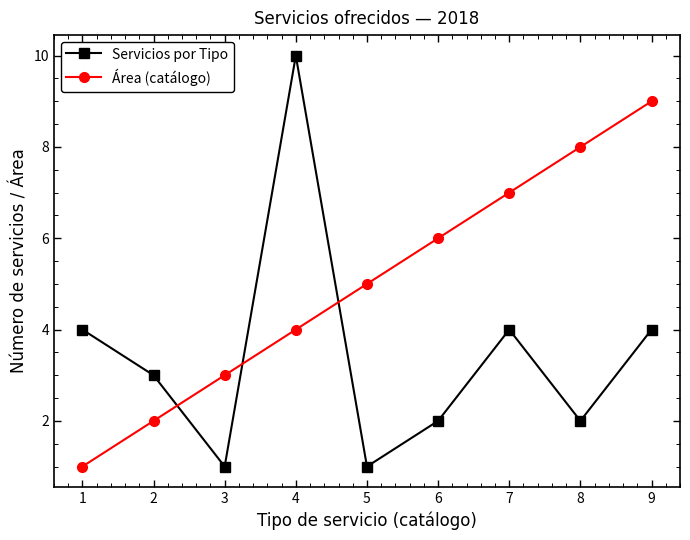

The value of Área (catálogo) at 8 is 2. True or false?

False